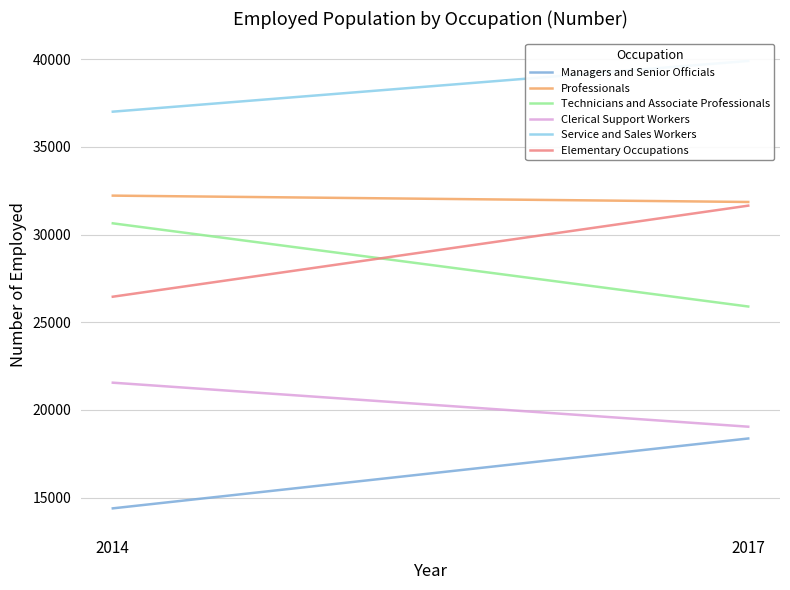

List the series in order of their peak value, lowest first.

Managers and Senior Officials, Clerical Support Workers, Technicians and Associate Professionals, Elementary Occupations, Professionals, Service and Sales Workers